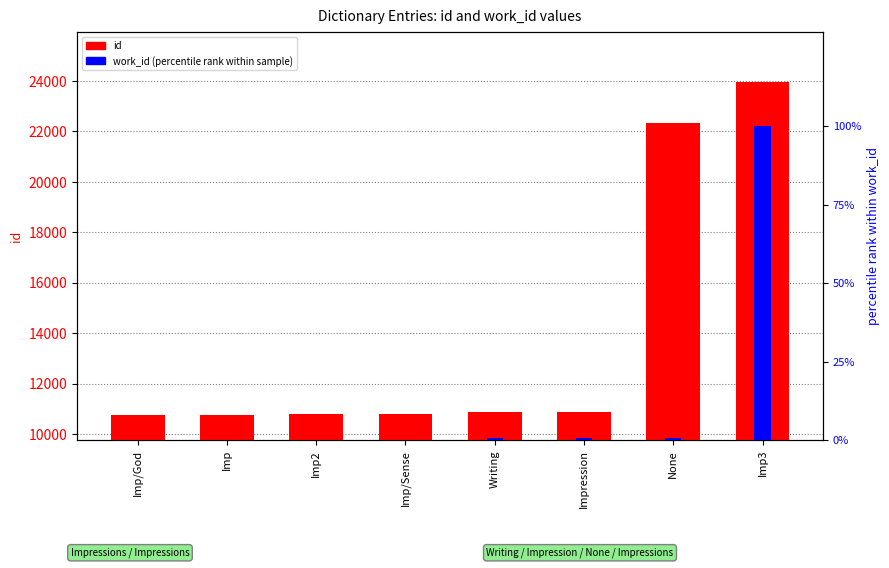

Are the bars grouped side by side (vs. stacked)?

Yes